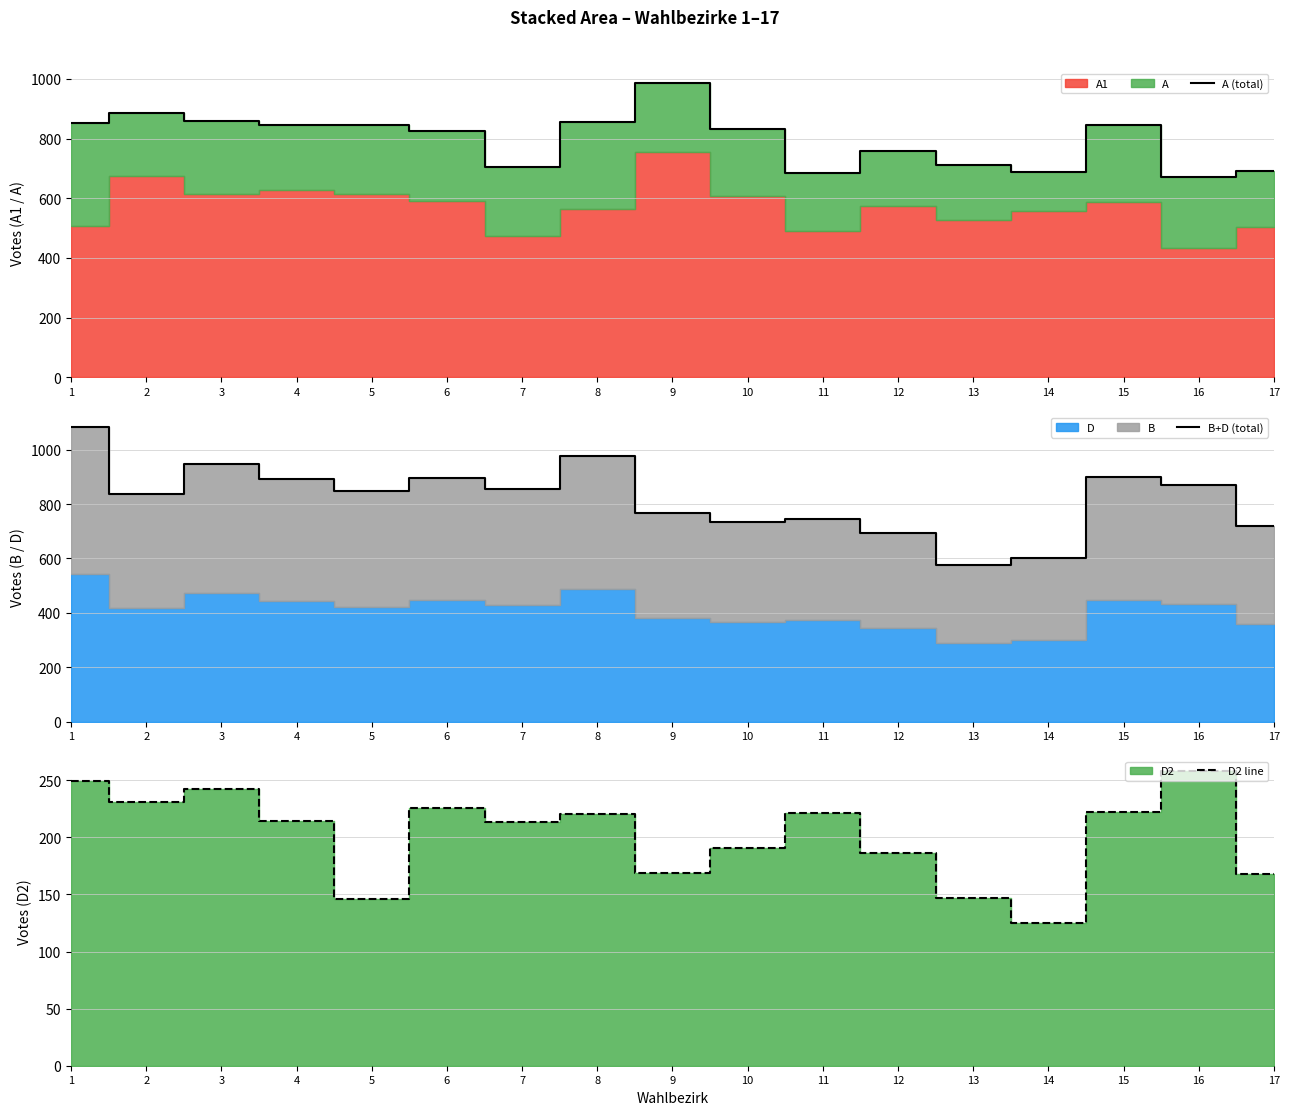

Reading right to left, what are all the values shown in this chart?

A (total): 17=691	16=672	15=846	14=688	13=711	12=759	11=686	10=833	9=987	8=856	7=706	6=827	5=845	4=847	3=860	2=887	1=851
B+D (total): 17=719	16=871	15=898	14=603	13=577	12=693	11=746	10=733	9=768	8=976	7=855	6=897	5=847	4=891	3=946	2=837	1=1084
D2 line: 17=168	16=258	15=222	14=125	13=147	12=186	11=221	10=191	9=169	8=220	7=213	6=226	5=146	4=214	3=242	2=231	1=249